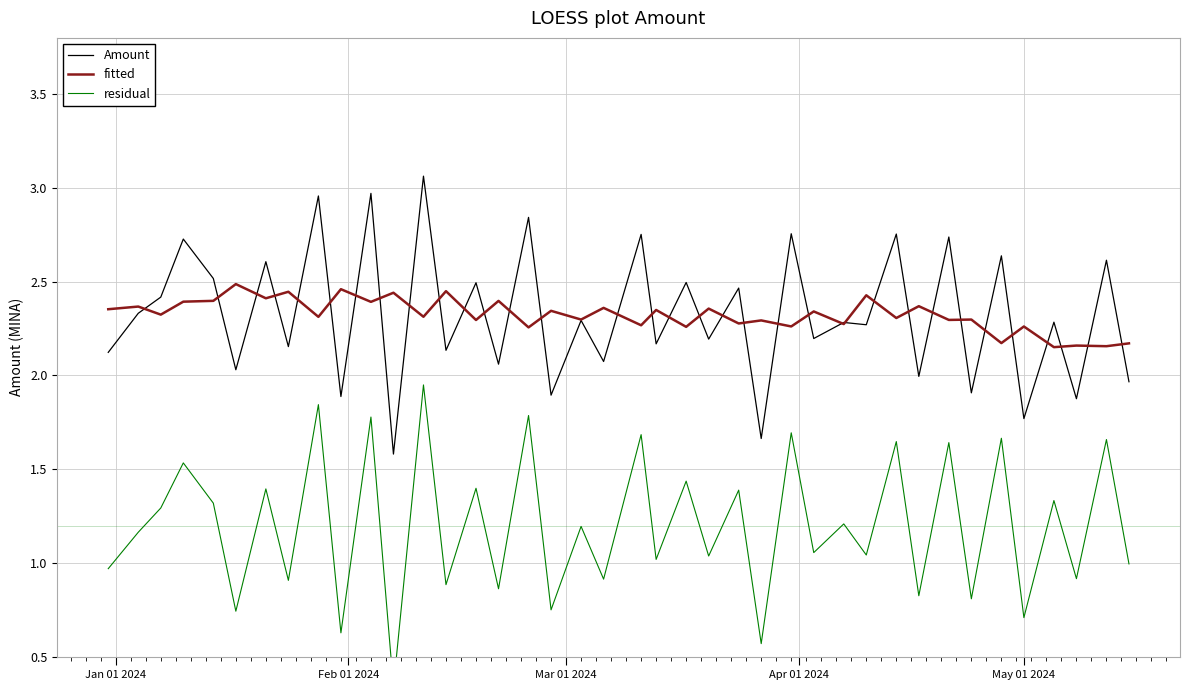

How many data points in residual are above 1?

25